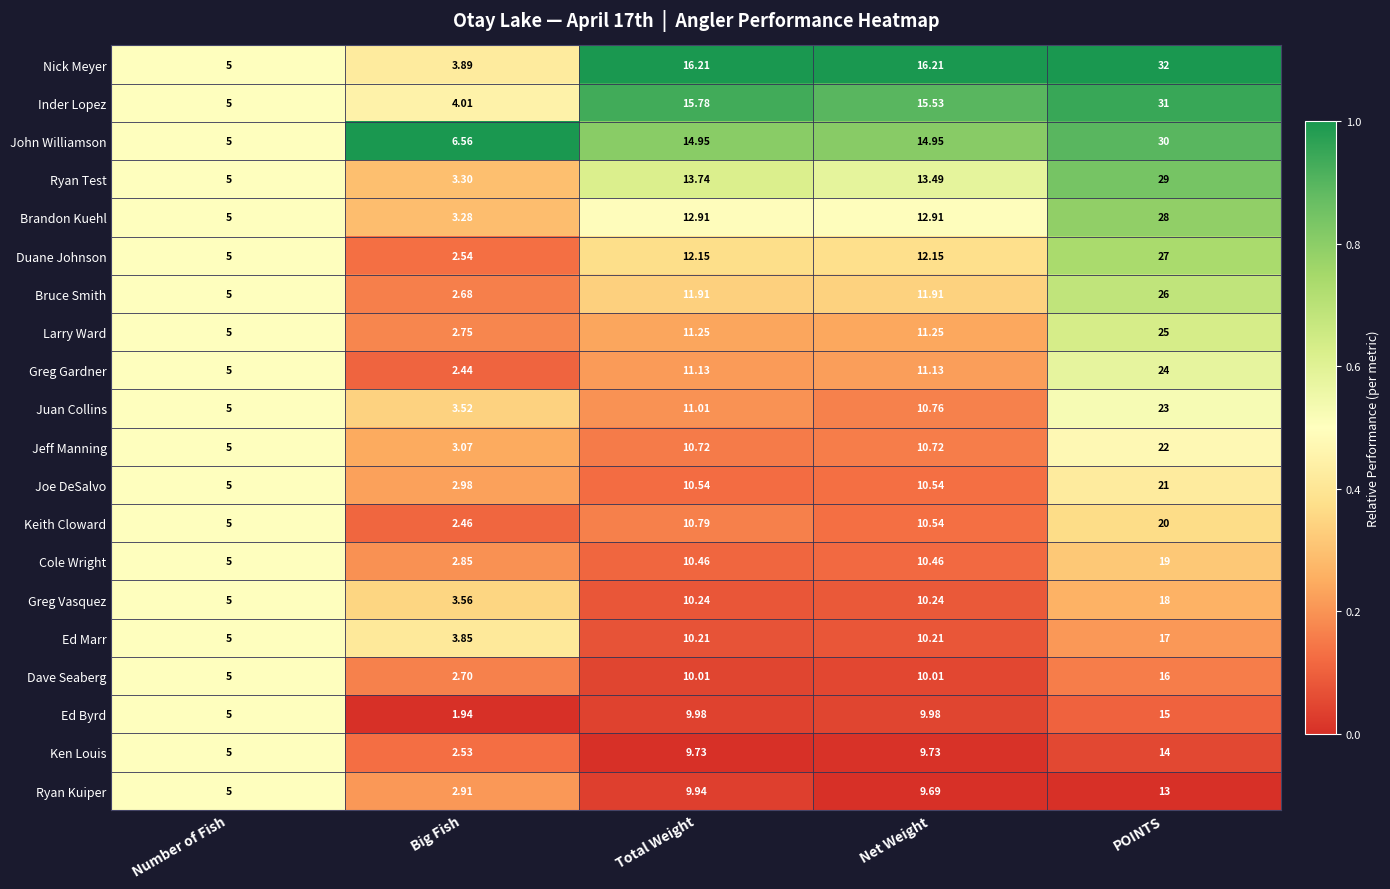

Rank the series by their maximum value, from highest to lowest.

Nick Meyer, Inder Lopez, John Williamson, Ryan Test, Brandon Kuehl, Duane Johnson, Bruce Smith, Larry Ward, Greg Gardner, Juan Collins, Jeff Manning, Joe DeSalvo, Keith Cloward, Cole Wright, Greg Vasquez, Ed Marr, Dave Seaberg, Ed Byrd, Ken Louis, Ryan Kuiper